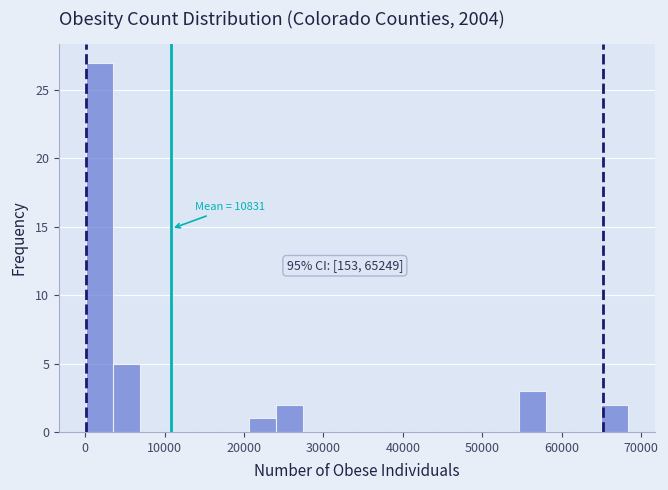

Around what value on the x-axis is the tallest bar? Give the approximate position of its centre, as read against the axis.

2000